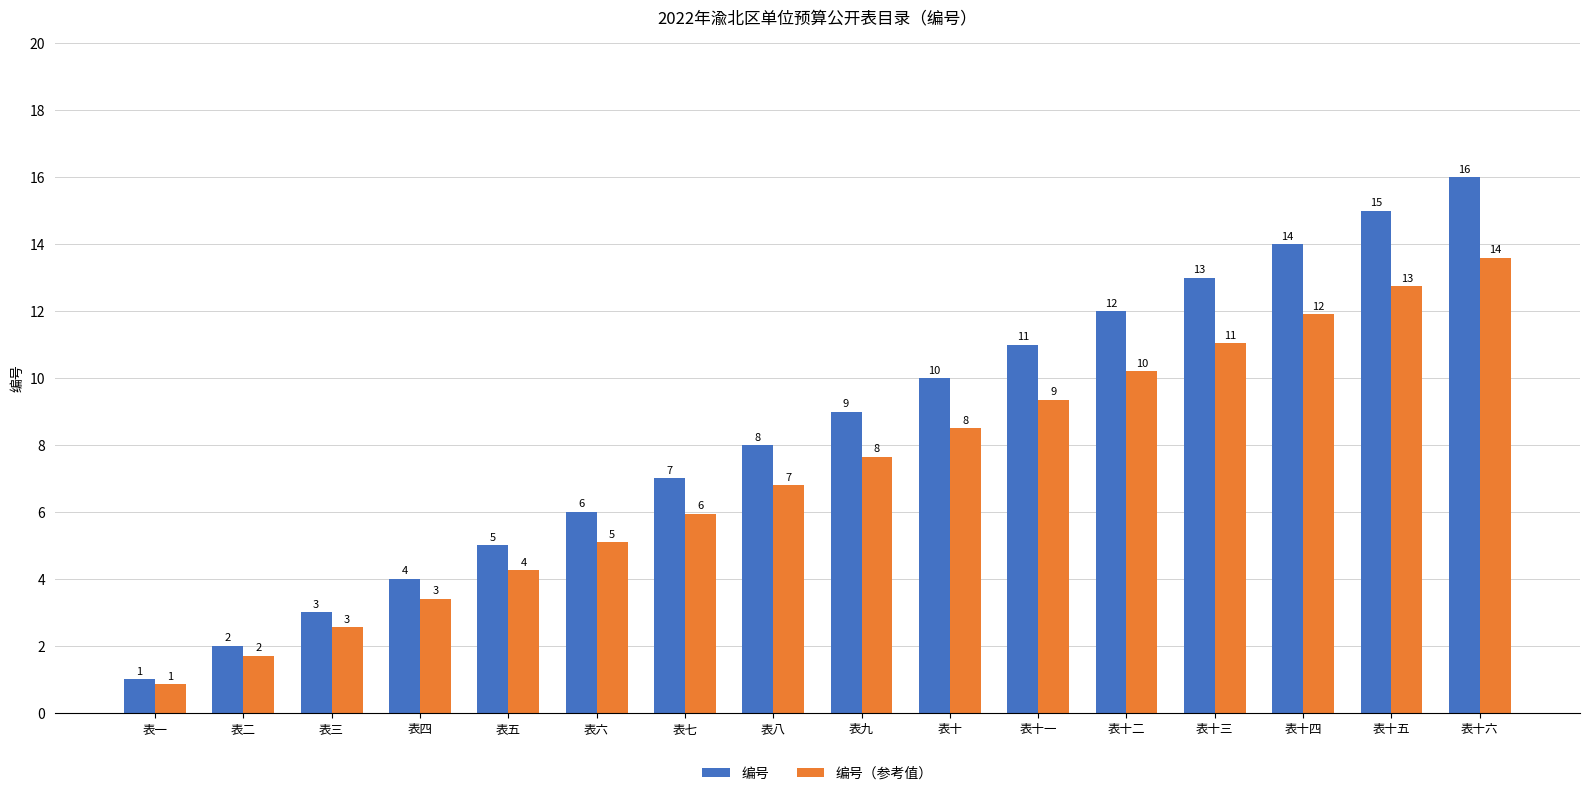

How many distinct data groups are displayed?

2